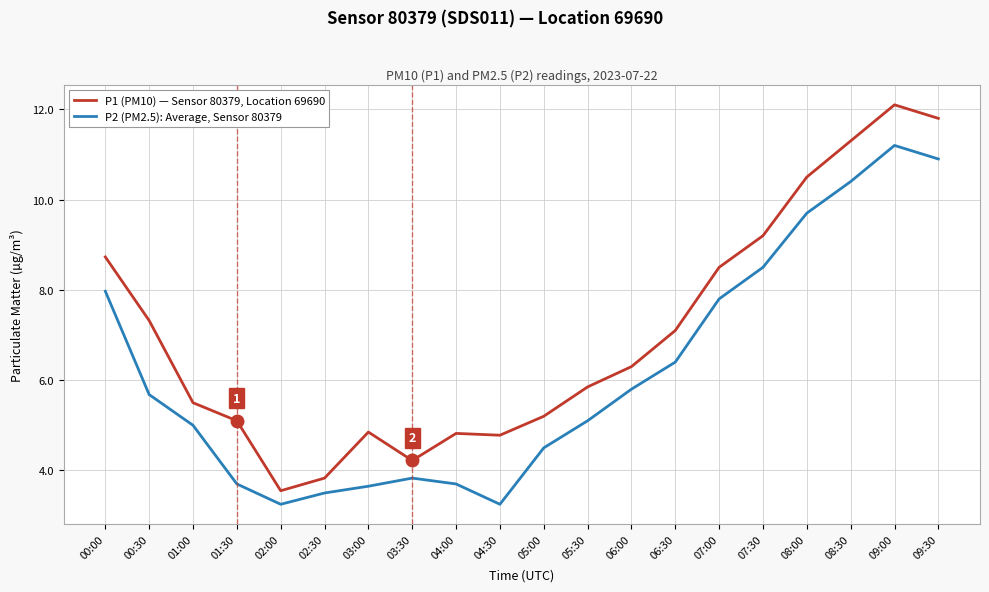

Which series has the widest spread of values?

P1 (PM10) — Sensor 80379, Location 69690